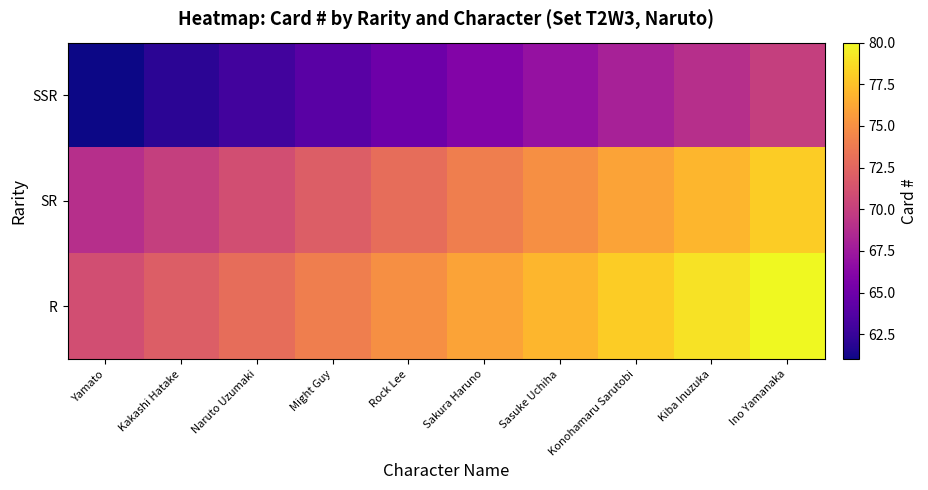

What is the maximum value shown in the chart?

80